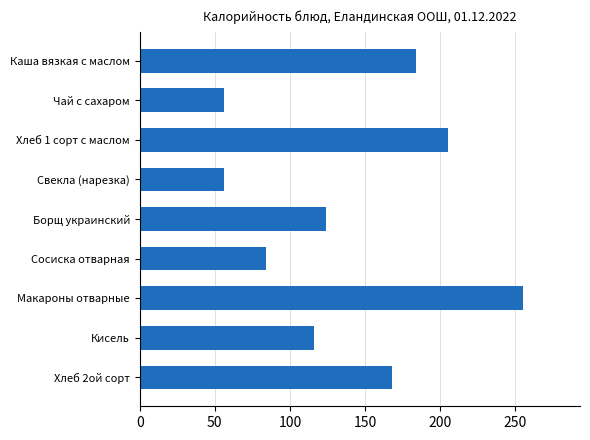

What is the maximum value shown in the chart?

254.8